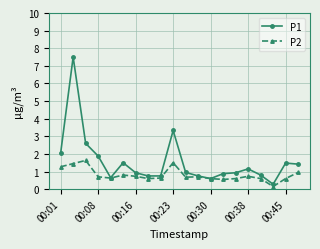

True or false: P1 has more than 1 points higher than both neighbors.

True